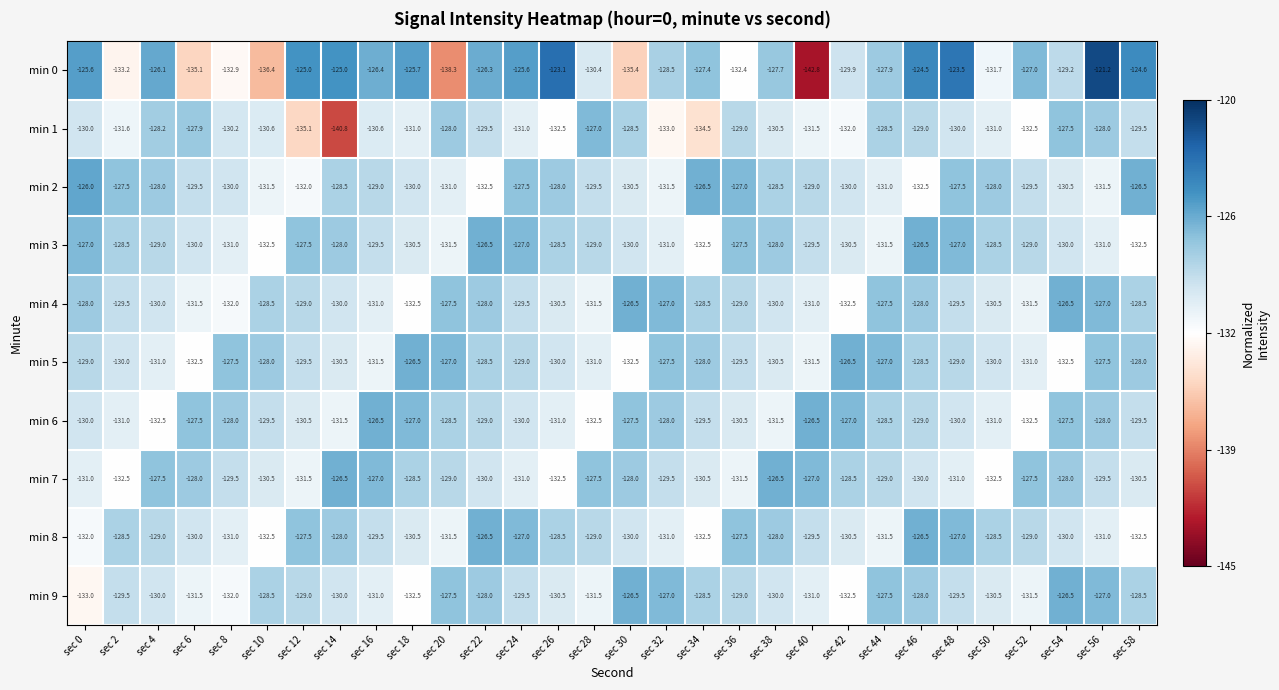

Read the min 3 value at sec 14.

-128.0